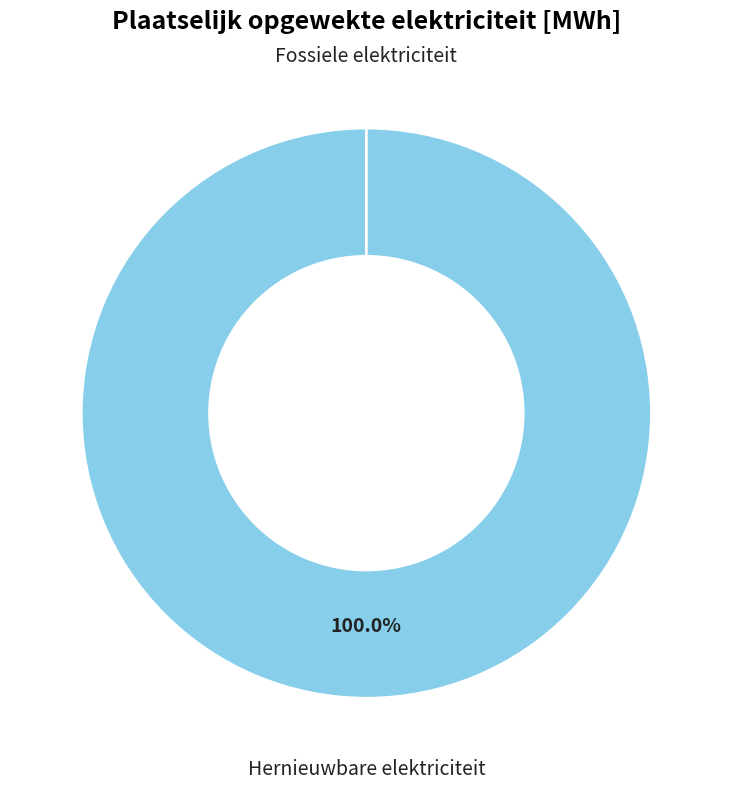

What is the largest slice in the pie chart?

Fotovoltaïsche energie